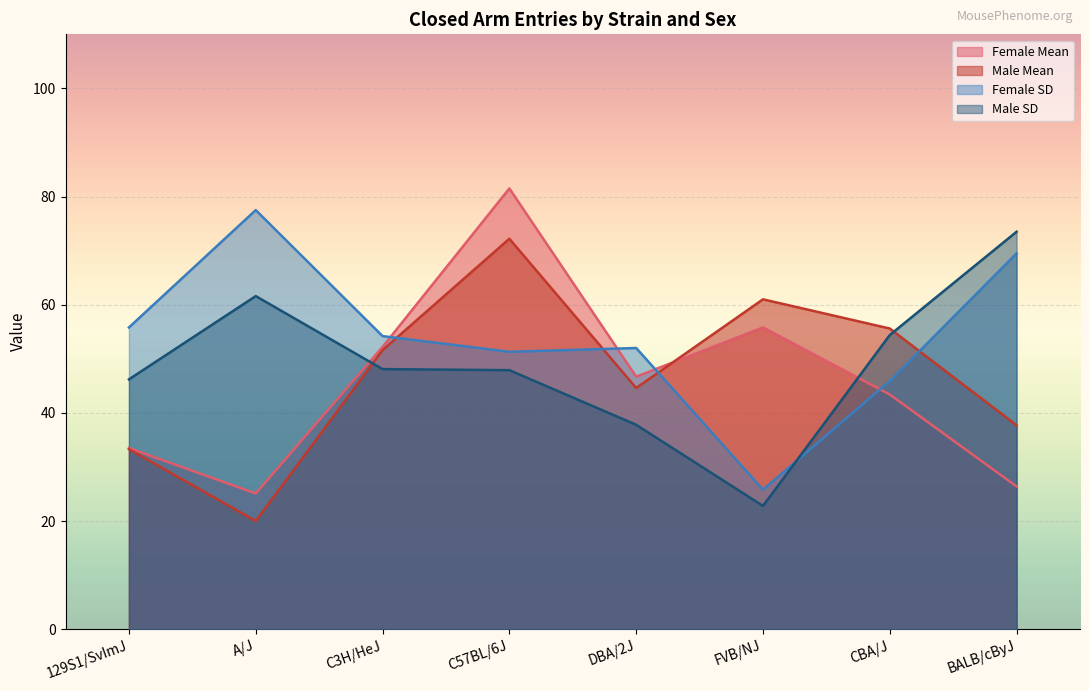

Which series has the widest spread of values?

Female Mean